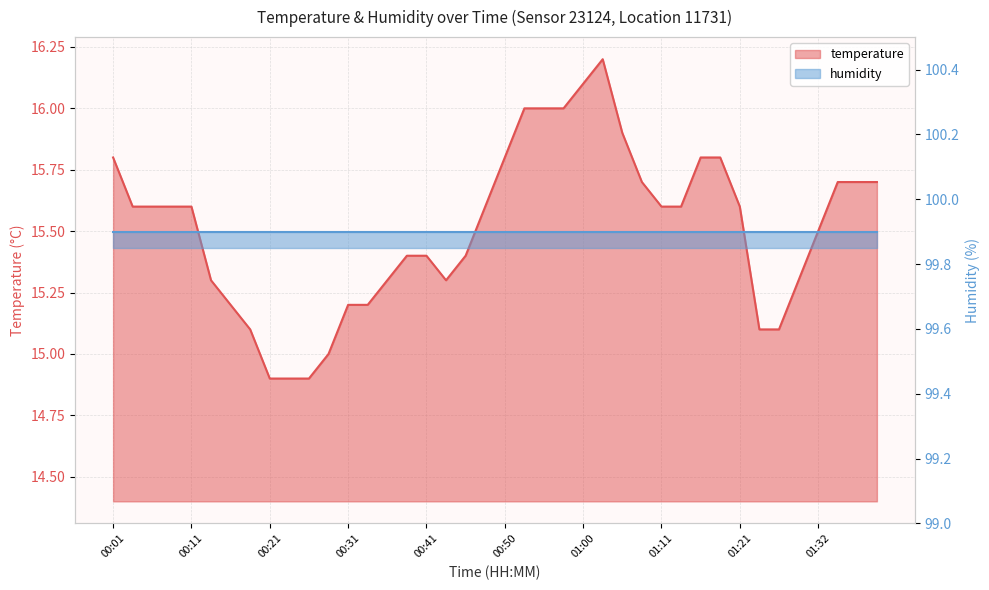

At which label does the data first exceed 15?

00:01